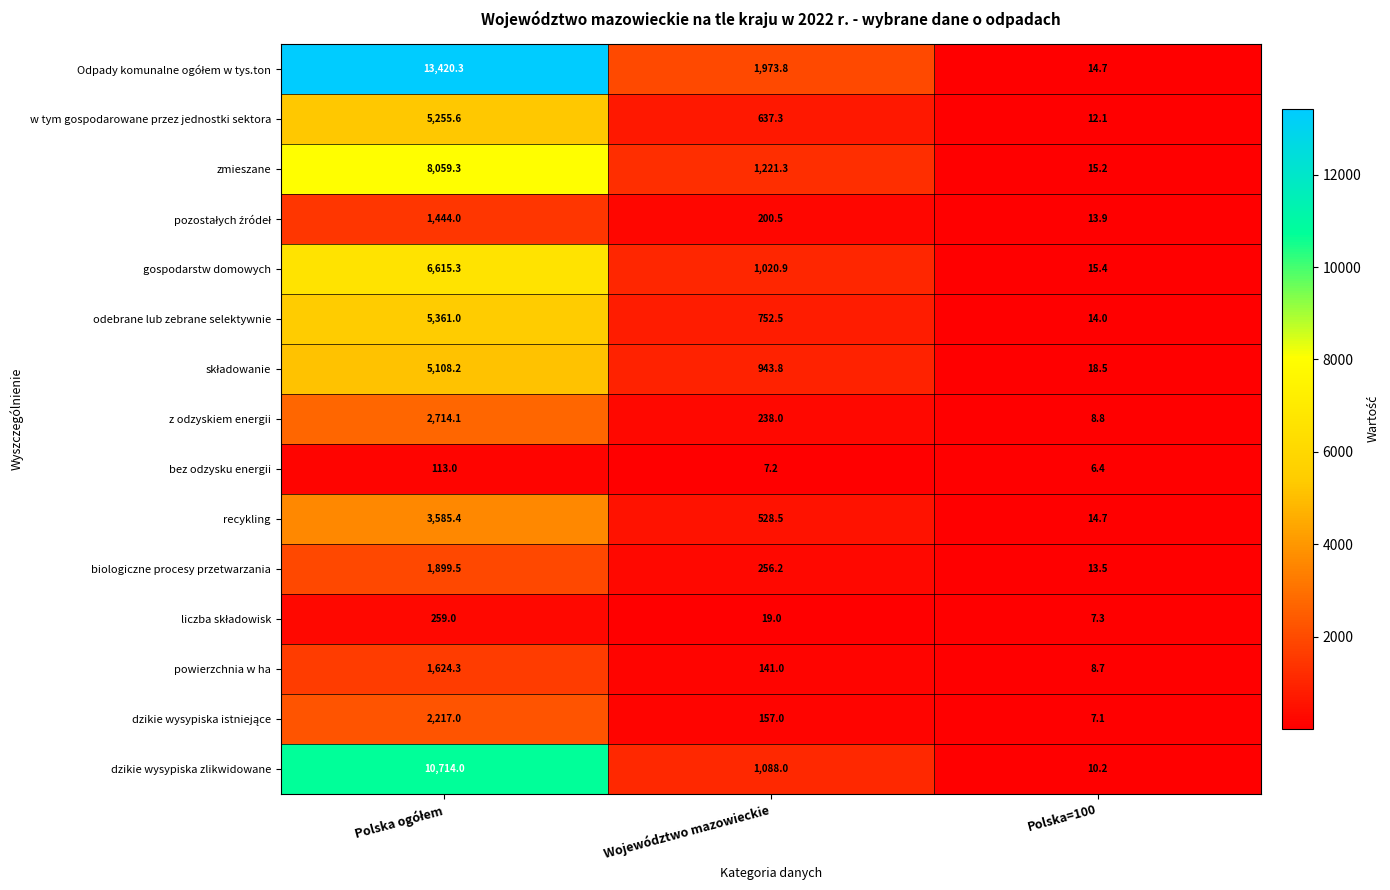

How many values in the bez odzysku energii series are below 7?

1